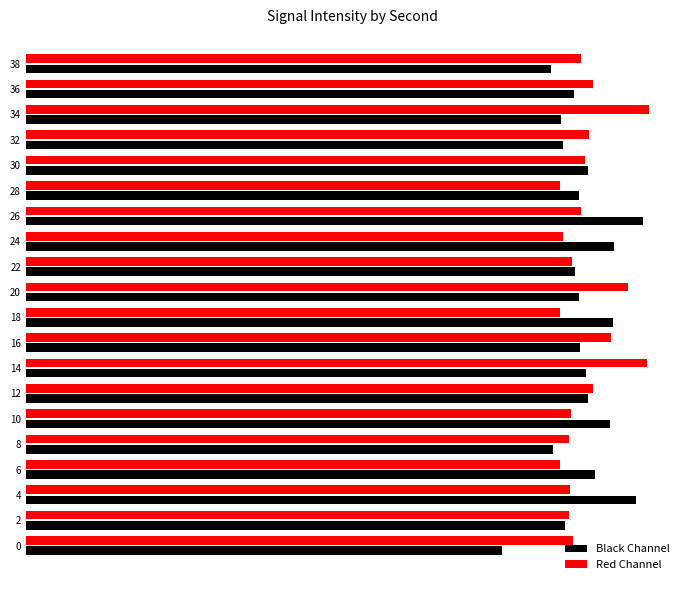

What are all the series names shown in the legend?

Black Channel, Red Channel